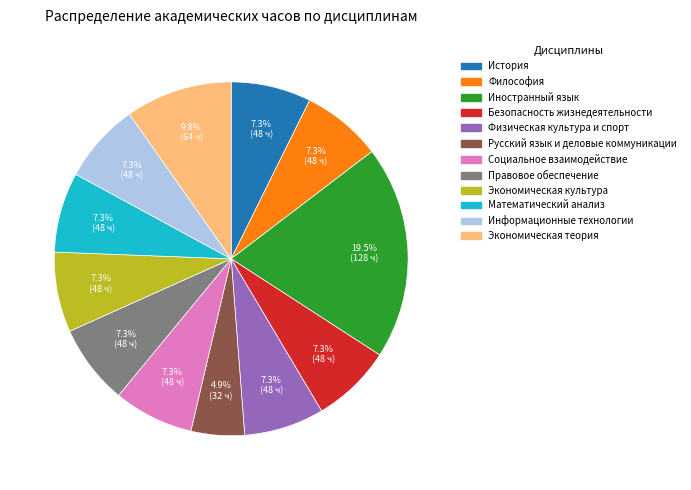

Is there any slice that represents more than half of the pie?

No